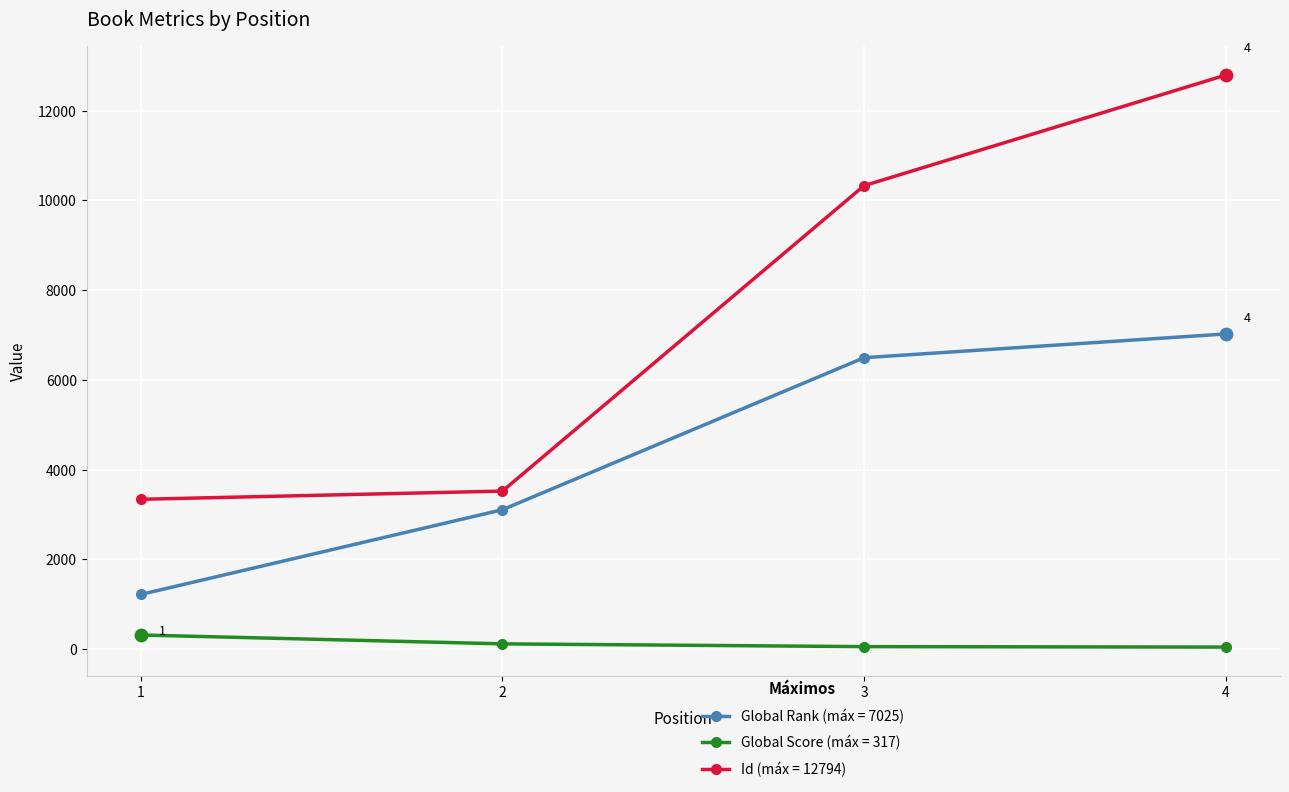

What is the total value across all series at 3?

16884